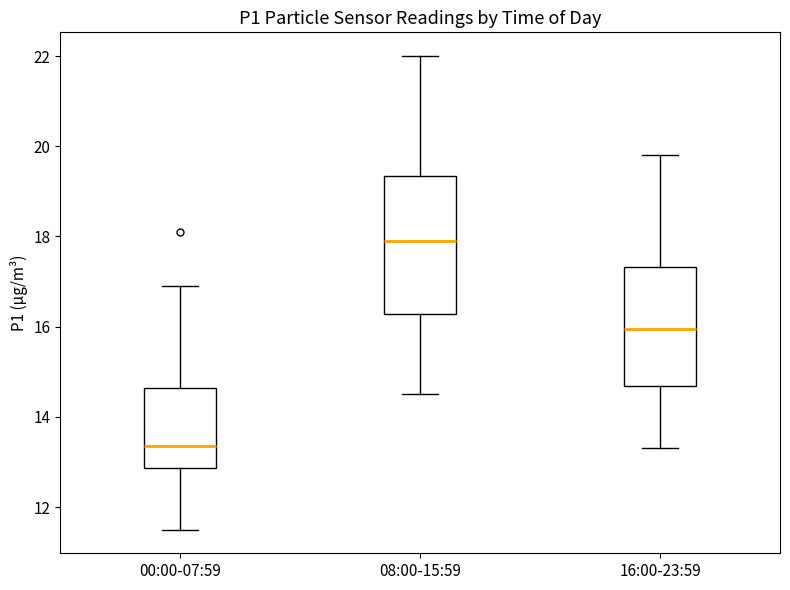

Which box's median line is the lowest?

00:00-07:59